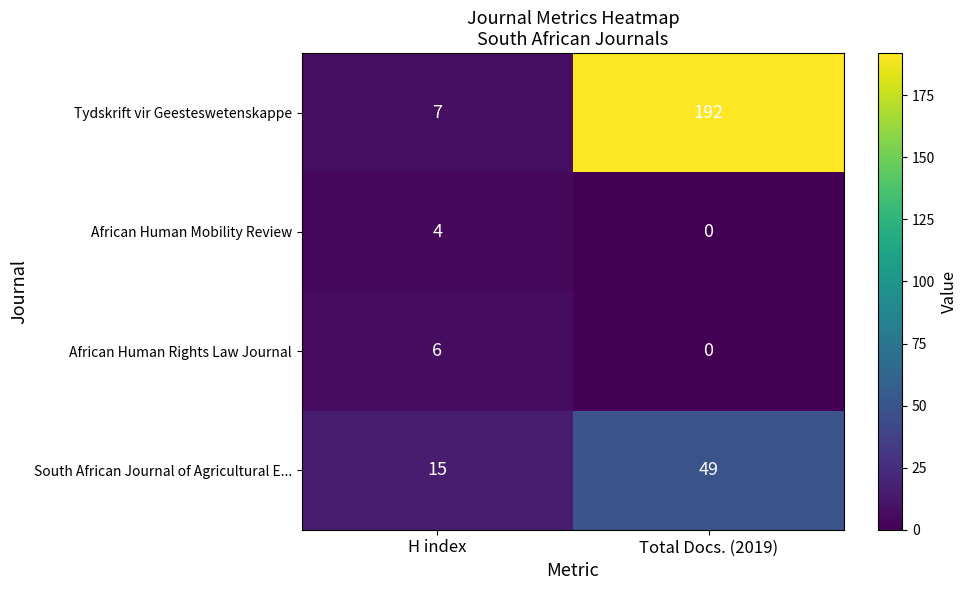

List the series in order of their peak value, lowest first.

African Human Mobility Review, African Human Rights Law Journal, South African Journal of Agricultural E..., Tydskrift vir Geesteswetenskappe